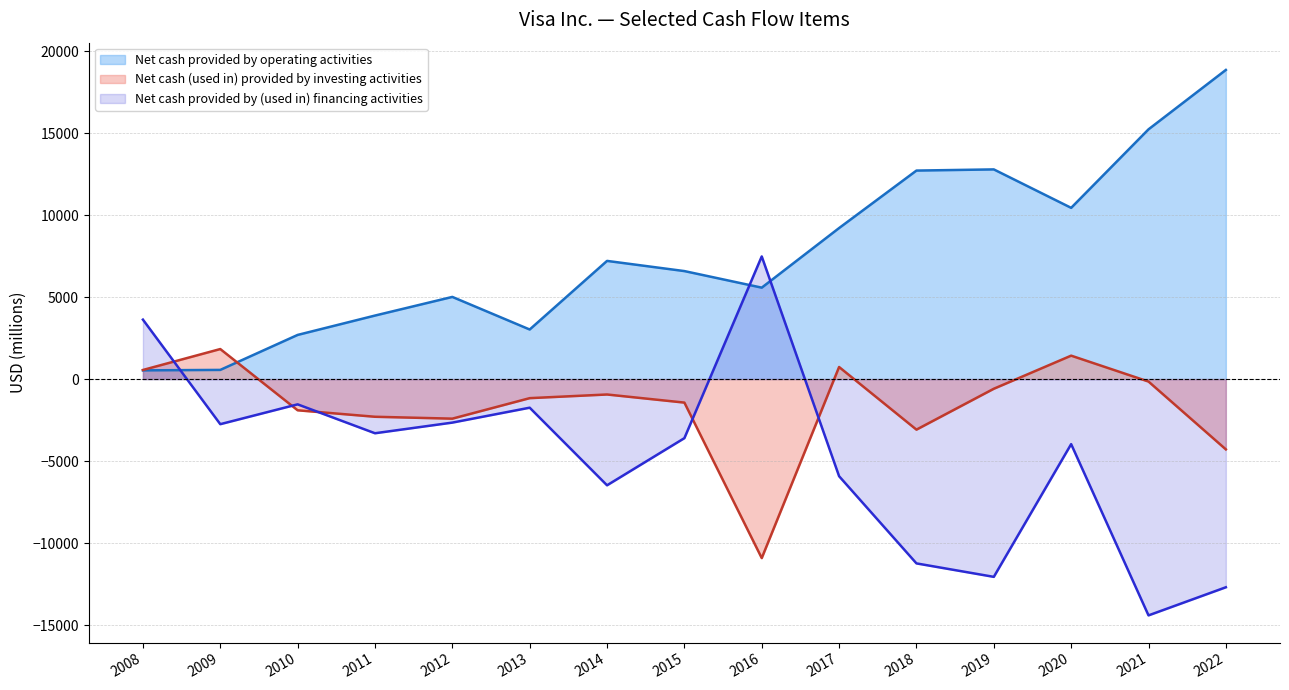

Reading left to right, list all the values displayed in this chart.

Net cash provided by operating activities: 2008=531	2009=558	2010=2691	2011=3872	2012=5009	2013=3022	2014=7205	2015=6584	2016=5574	2017=9208	2018=12713	2019=12784	2020=10440	2021=15227	2022=18849
Net cash (used in) provided by investing activities: 2008=554	2009=1830	2010=-1904	2011=-2299	2012=-2414	2013=-1164	2014=-941	2015=-1435	2016=-10916	2017=735	2018=-3084	2019=-591	2020=1427	2021=-152	2022=-4288
Net cash provided by (used in) financing activities: 2008=3624	2009=-2751	2010=-1542	2011=-3304	2012=-2655	2013=-1746	2014=-6478	2015=-3603	2016=7477	2017=-5924	2018=-11240	2019=-12061	2020=-3968	2021=-14410	2022=-12696